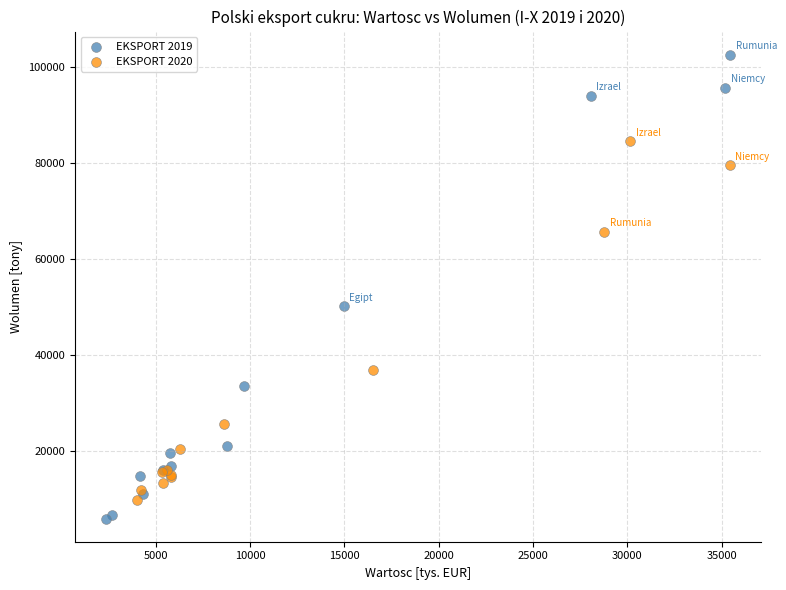

Which series contains the highest Y value?

EKSPORT 2019